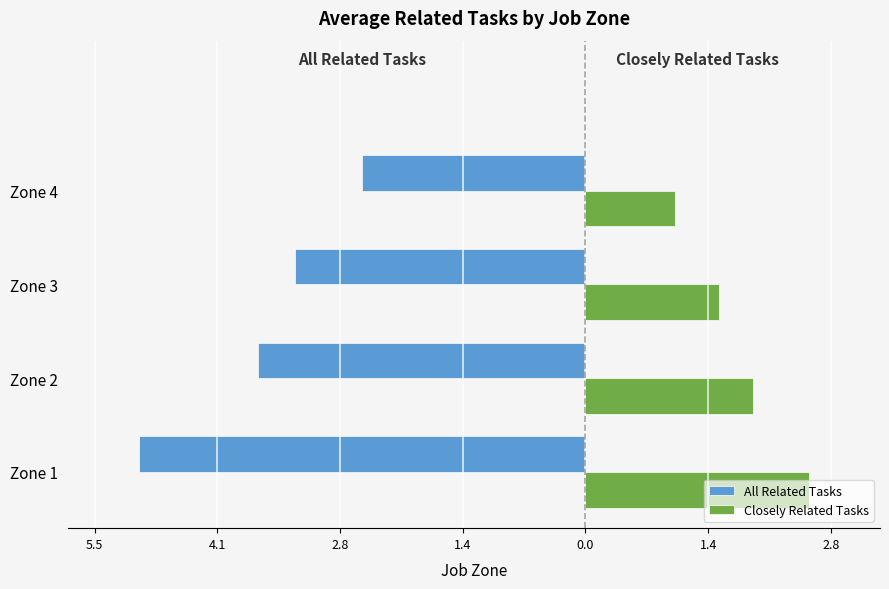

What is the difference between the maximum and minimum values in the Closely Related Tasks series?

1.5